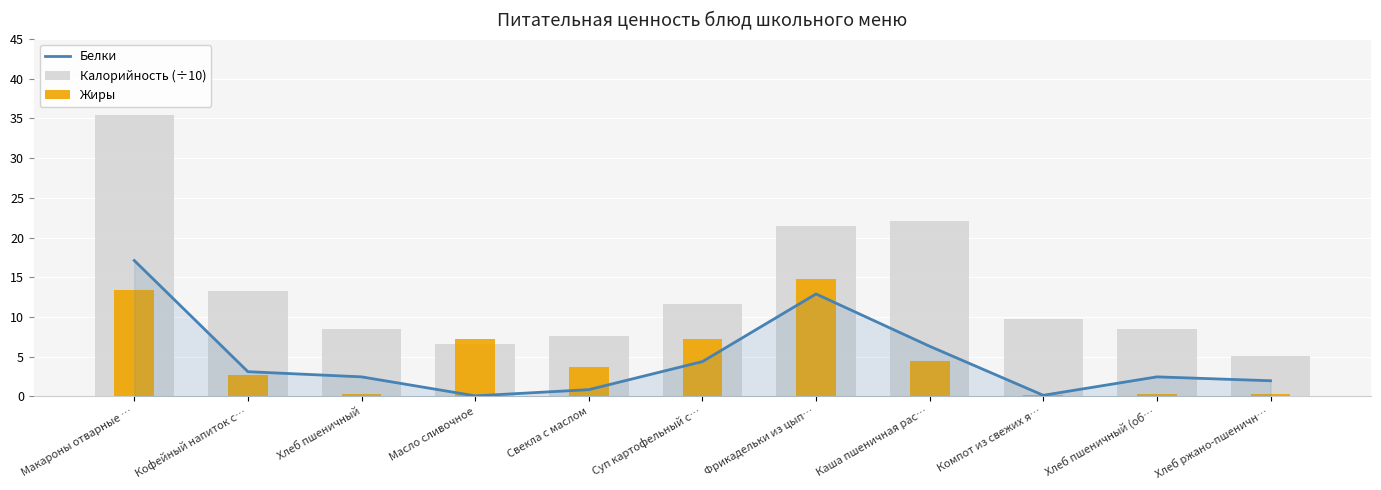

What value does the Белки series have at Хлеб пшеничный (об…?

2.5